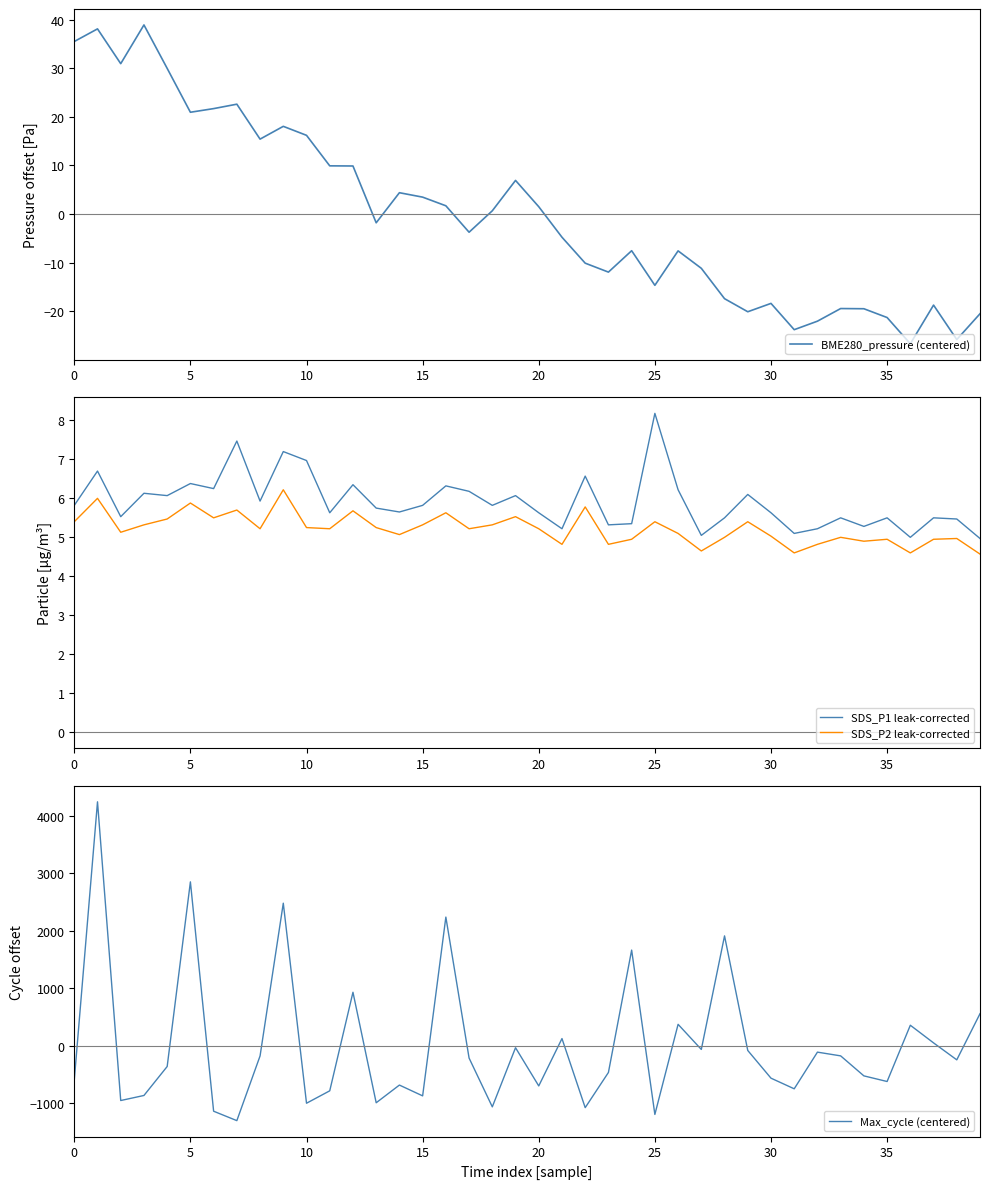

How many lines are shown in the chart?

4